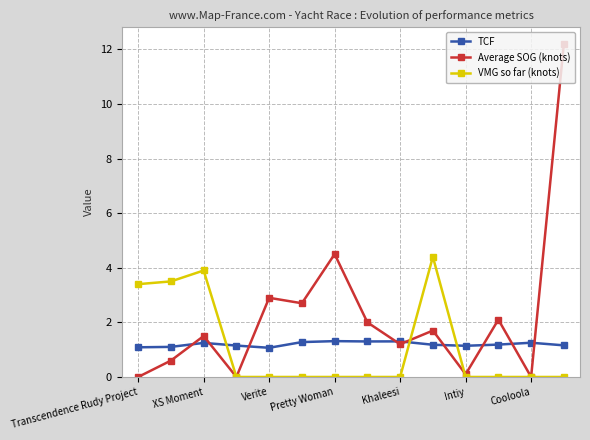

What is the difference between the maximum and minimum values in the VMG so far (knots) series?

4.4